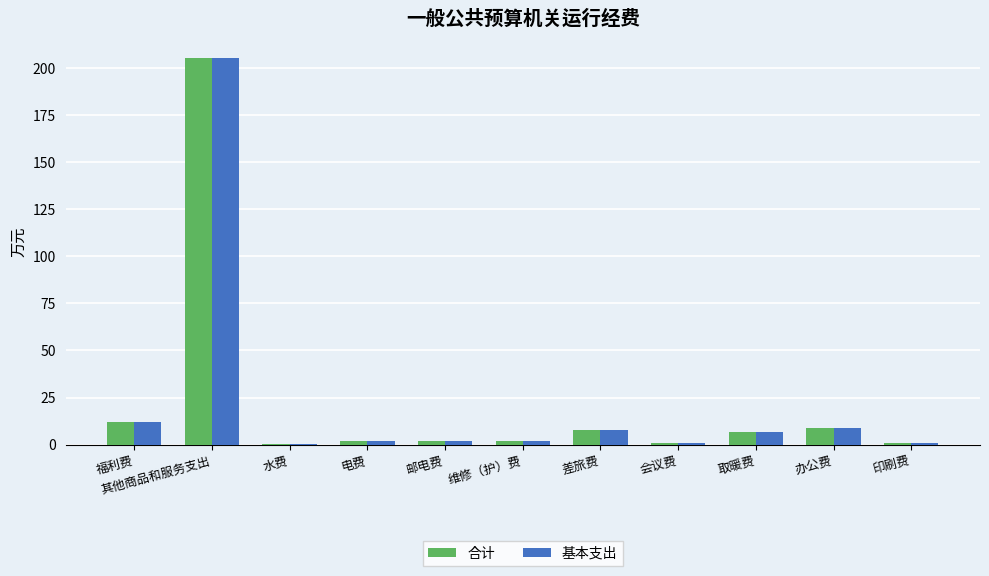

Where is 合计 nearest to the value 102?

福利费